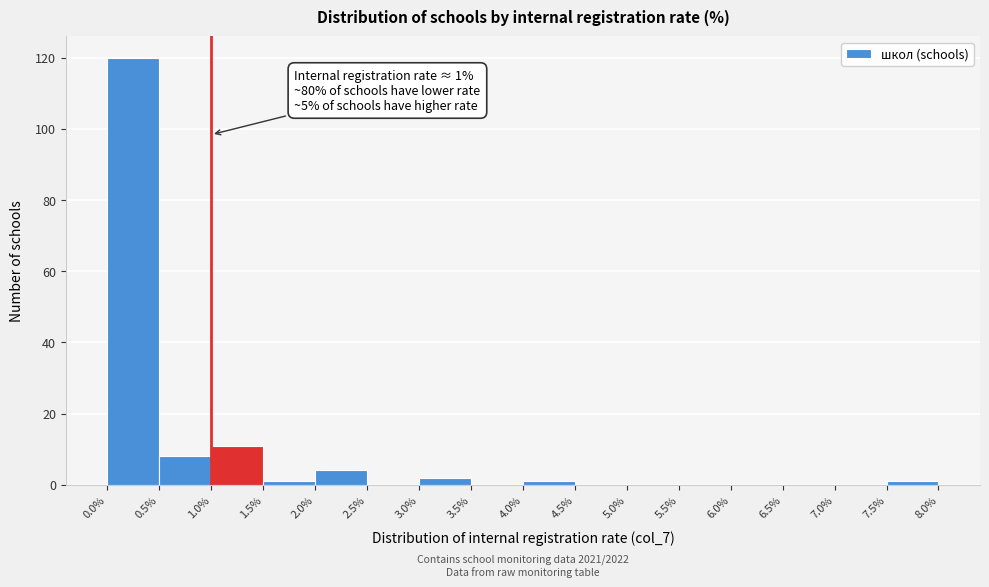

Which range on the x-axis has the tallest bar?

0.0% to 0.5%